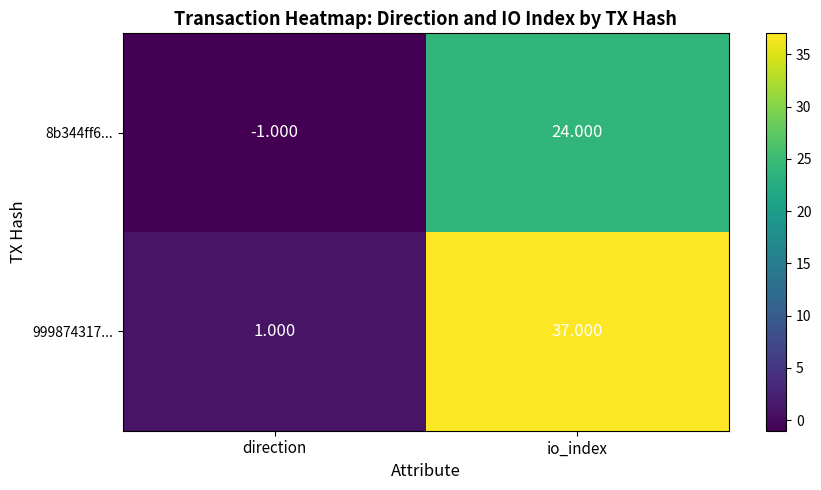

At which label is 999874317... closest to 19?

direction